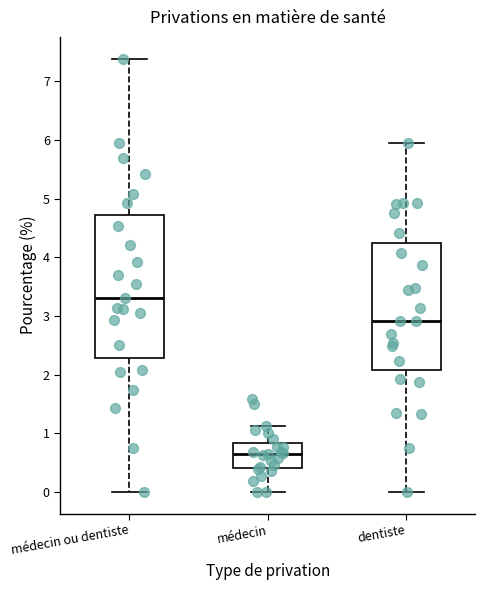

Which box's median line is the highest?

médecin ou dentiste